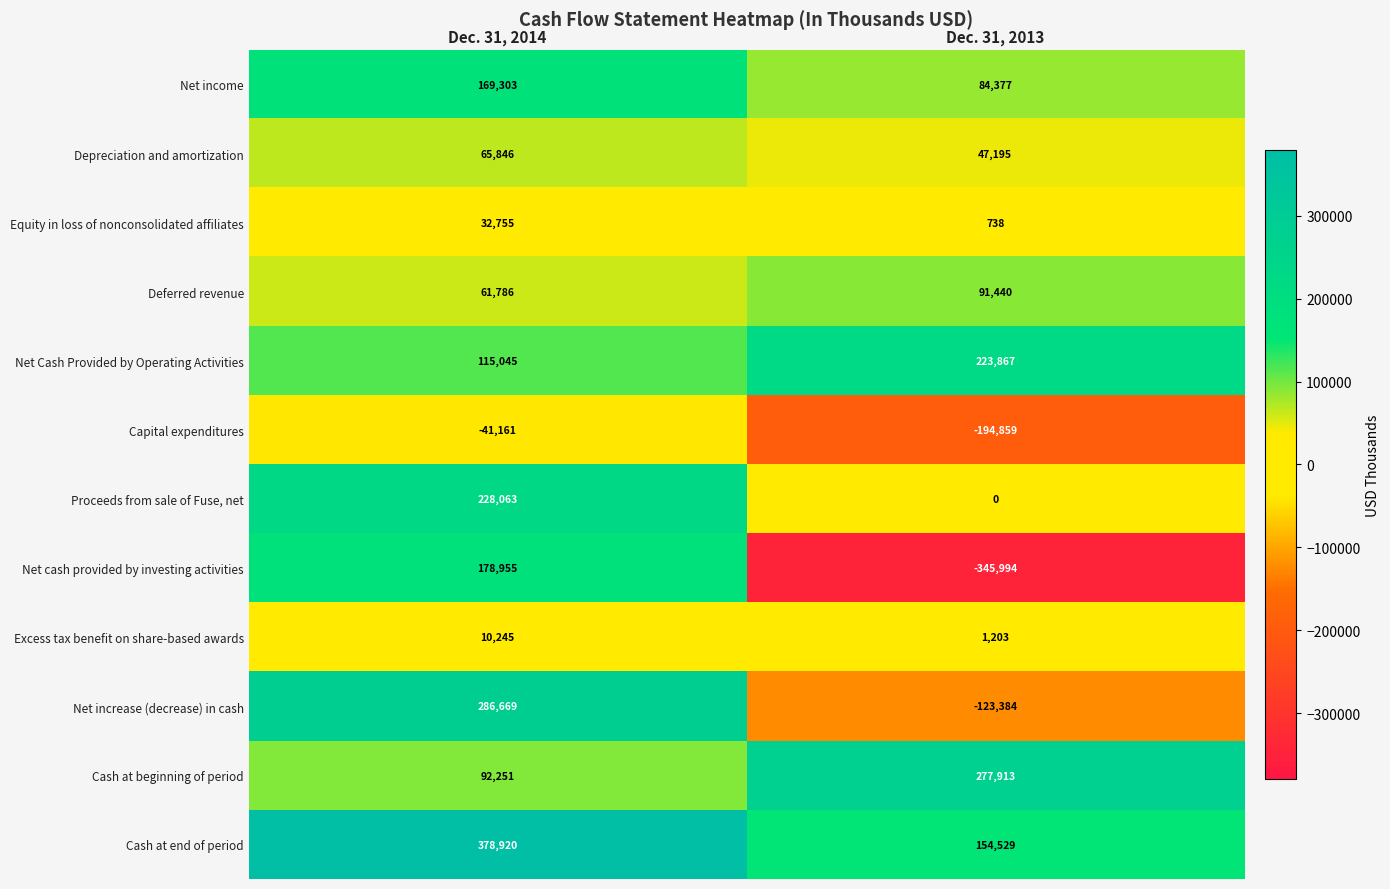

Which series has the largest total across all categories?

Cash at end of period